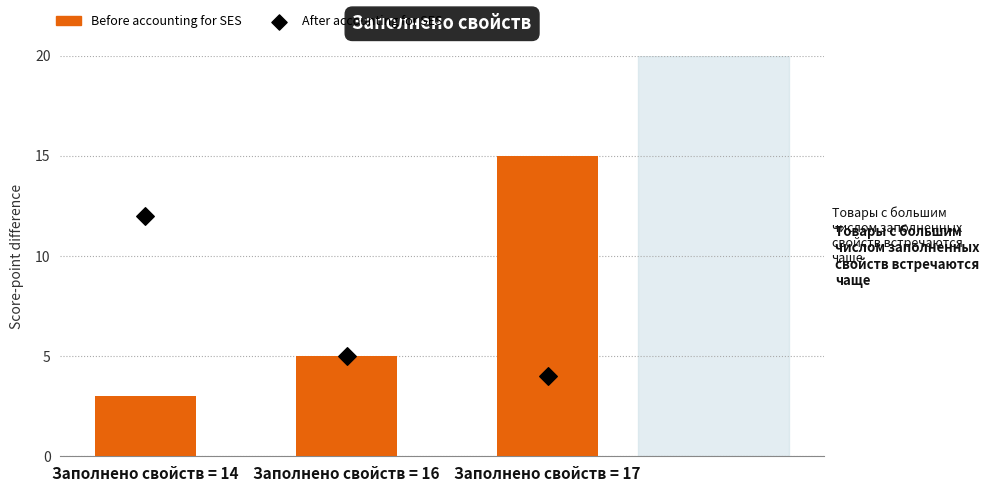

At which category is the sum across all series the highest?

Заполнено свойств = 17